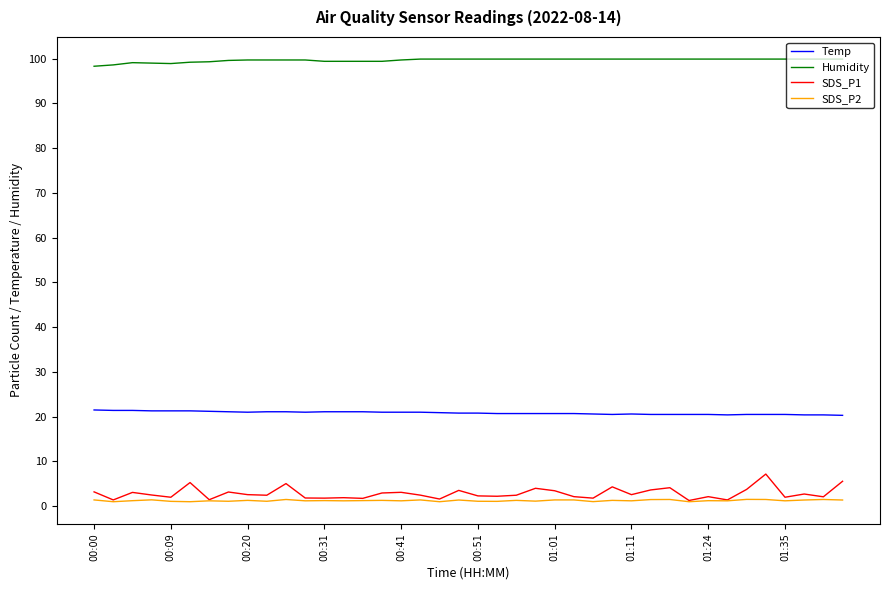

In SDS_P2, how many points are lower than both neighbors (excluding endpoints)?

15